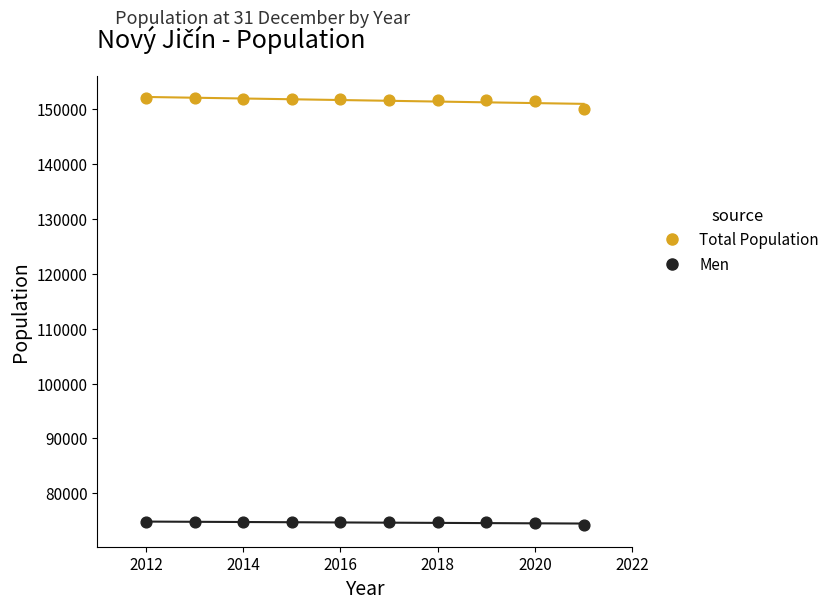

Across all data points, what is the range of Y values (max minus min)?

77758